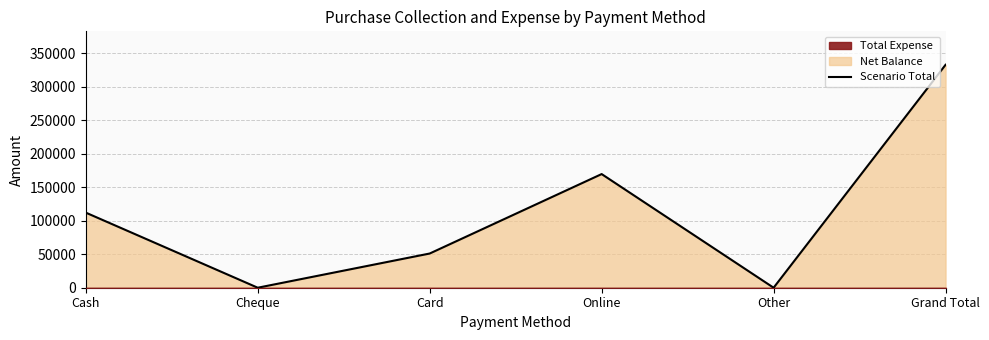

What is the sum of the values at Cash and Grand Total?

444500